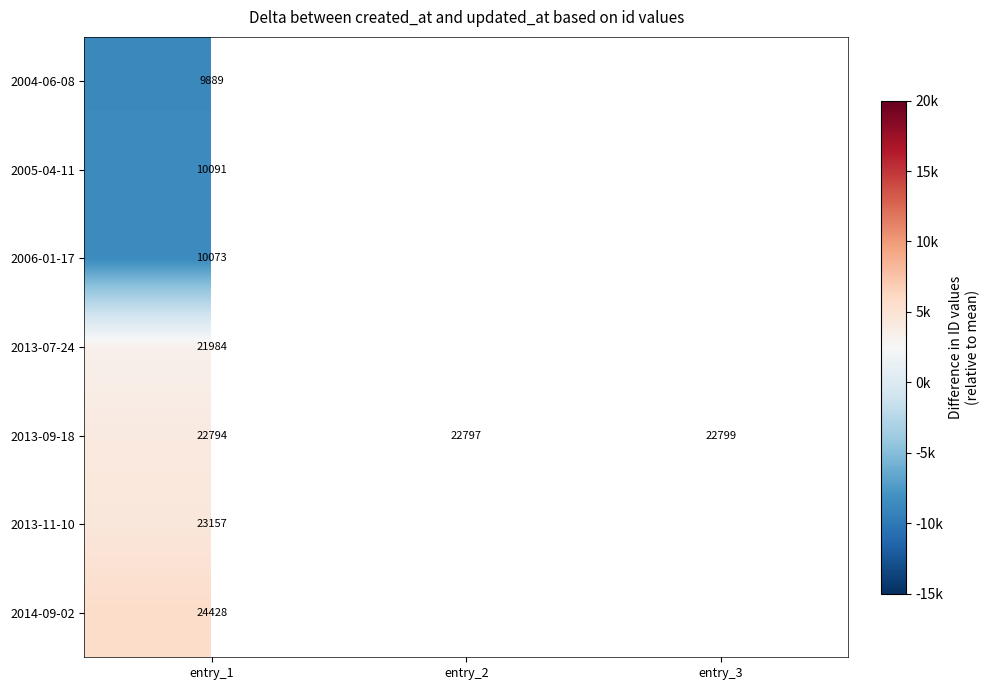

How many distinct data groups are displayed?

7